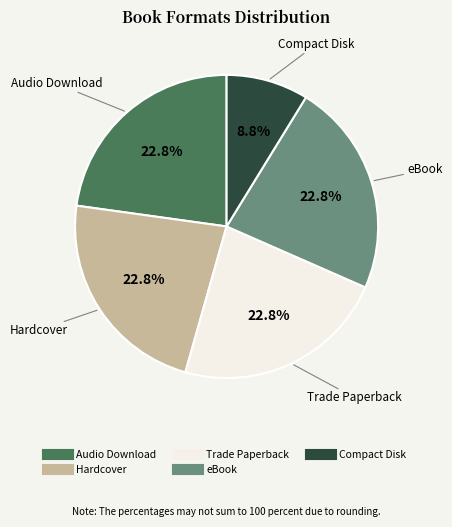

Combined, what portion of the pie is eBook and Audio Download?

45.6%